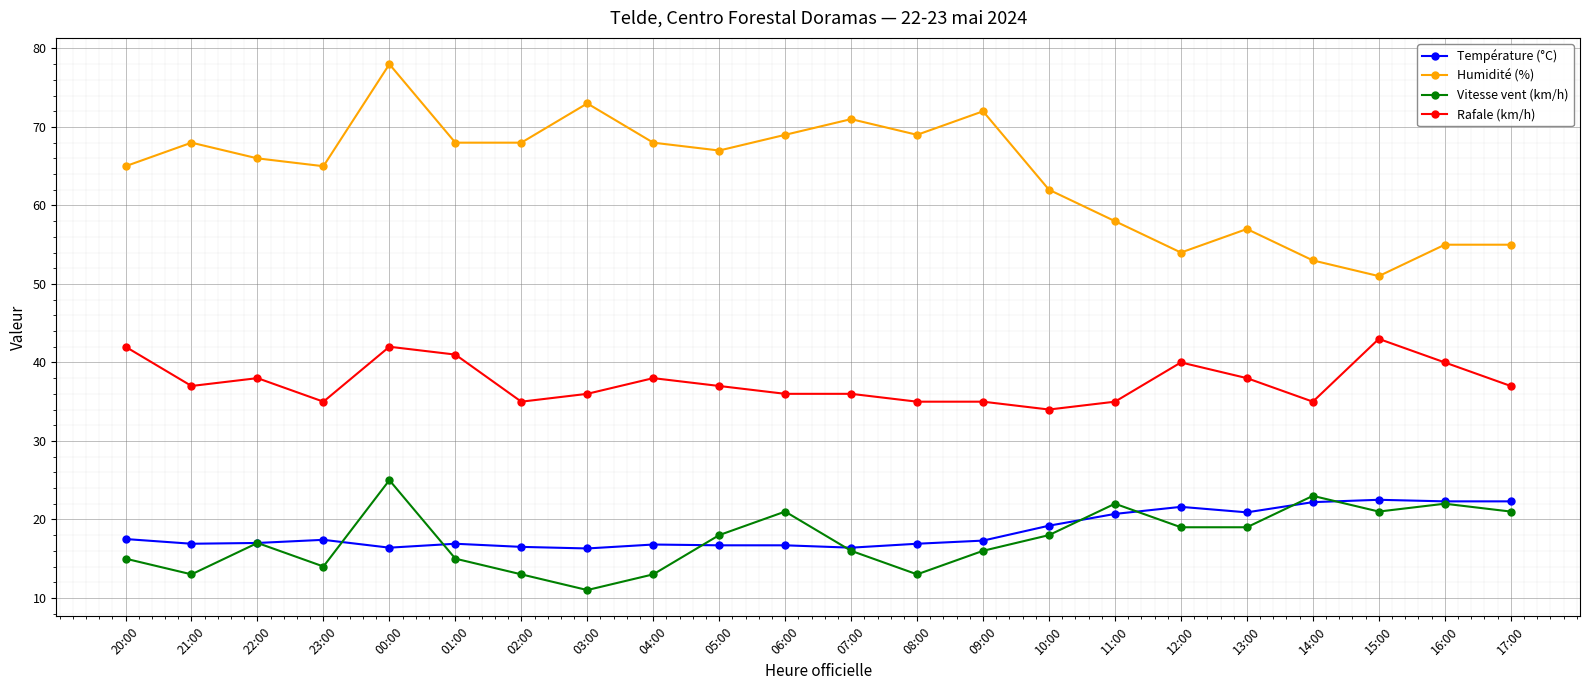

What is the difference between the highest and lowest values at 02:00?

55.0